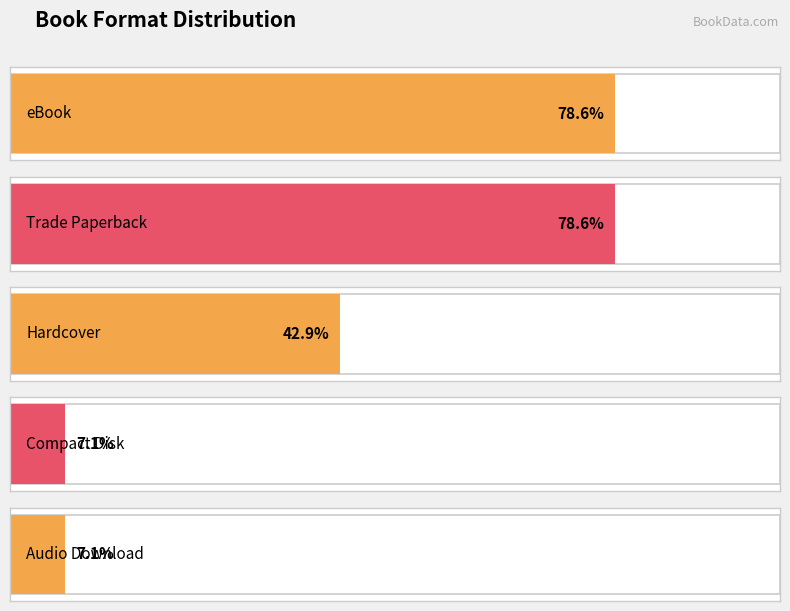

The value at Forest World is 1. True or false?

False